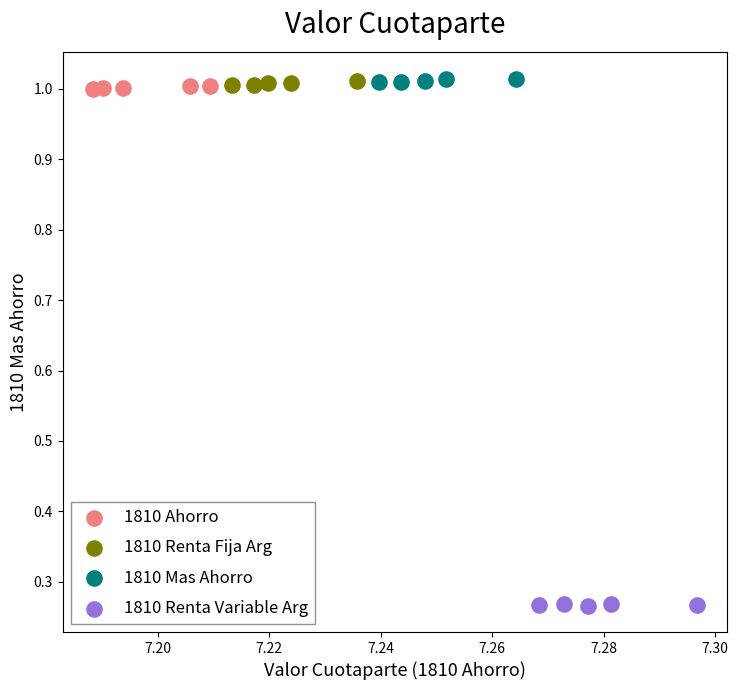

Which series reaches the minimum Y coordinate?

1810 Renta Variable Arg